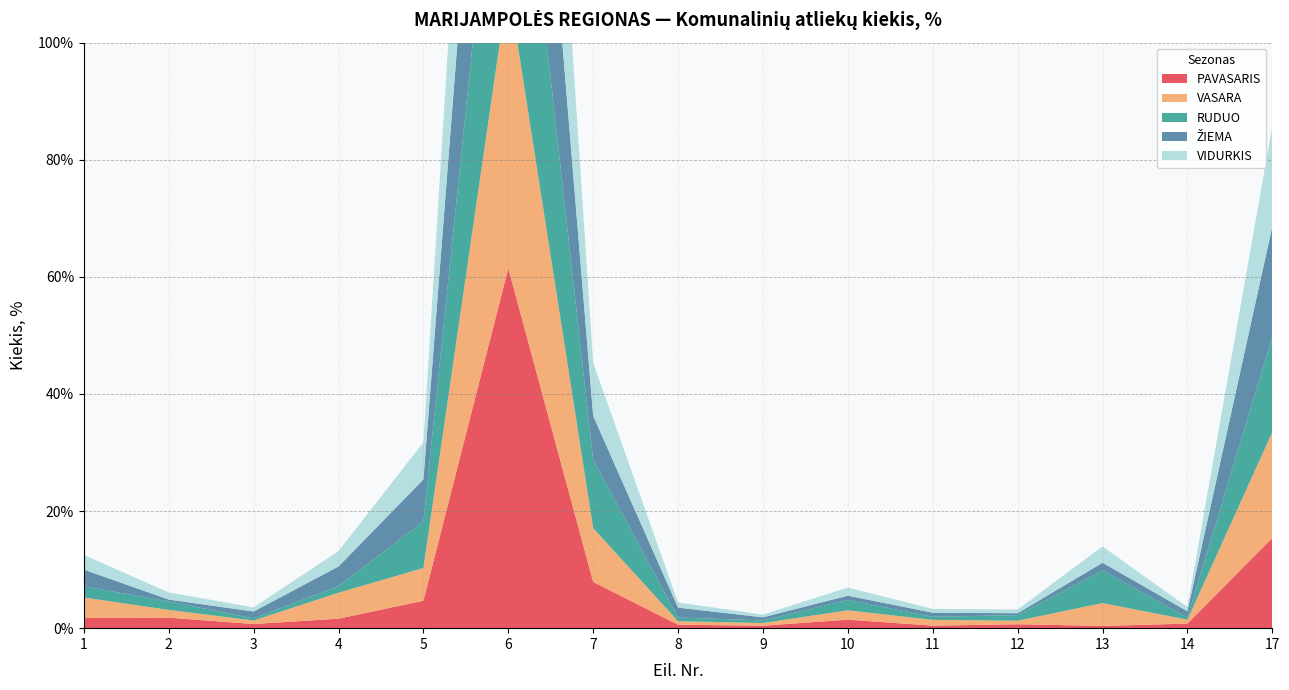

Reading left to right, what are all the values shown in this chart?

PAVASARIS: 1=1.7	2=1.8	3=0.7	4=1.6	5=4.7	6=61.5	7=7.9	8=0.6	9=0.4	10=1.4	11=0.4	12=0.7	13=0.4	14=0.8	17=15.4
VASARA: 1=3.5	2=1.3	3=0.6	4=4.4	5=5.6	6=48.5	7=9.2	8=0.6	9=0.5	10=1.6	11=1.0	12=0.6	13=3.9	14=0.7	17=18.1
RUDUO: 1=1.9	2=1.4	3=0.4	4=1.1	5=8.0	6=49.0	7=11.7	8=0.6	9=0.5	10=1.8	11=0.5	12=1.0	13=5.6	14=0.4	17=16.3
ŽIEMA: 1=2.9	2=0.3	3=1.1	4=3.4	5=7.2	6=52.5	7=7.5	8=1.7	9=0.5	10=0.7	11=0.7	12=0.3	13=1.3	14=1.1	17=18.8
VIDURKIS: 1=2.5	2=1.2	3=0.7	4=2.6	5=6.3	6=52.8	7=9.1	8=0.9	9=0.5	10=1.4	11=0.7	12=0.6	13=2.8	14=0.7	17=17.1